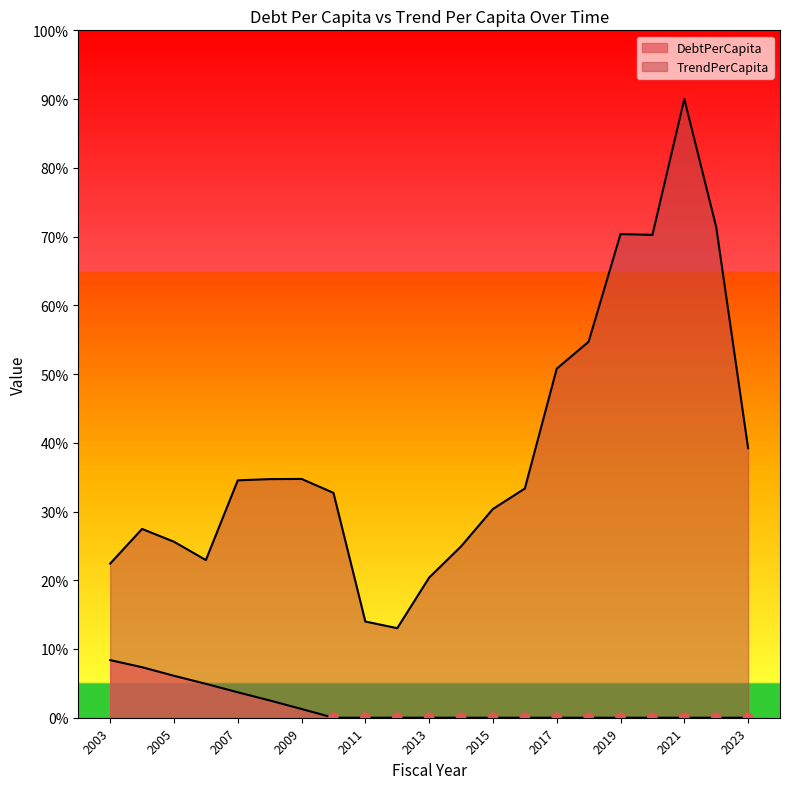

Is the value of TrendPerCapita at 2014 greater than the value of DebtPerCapita at 2019?

Yes